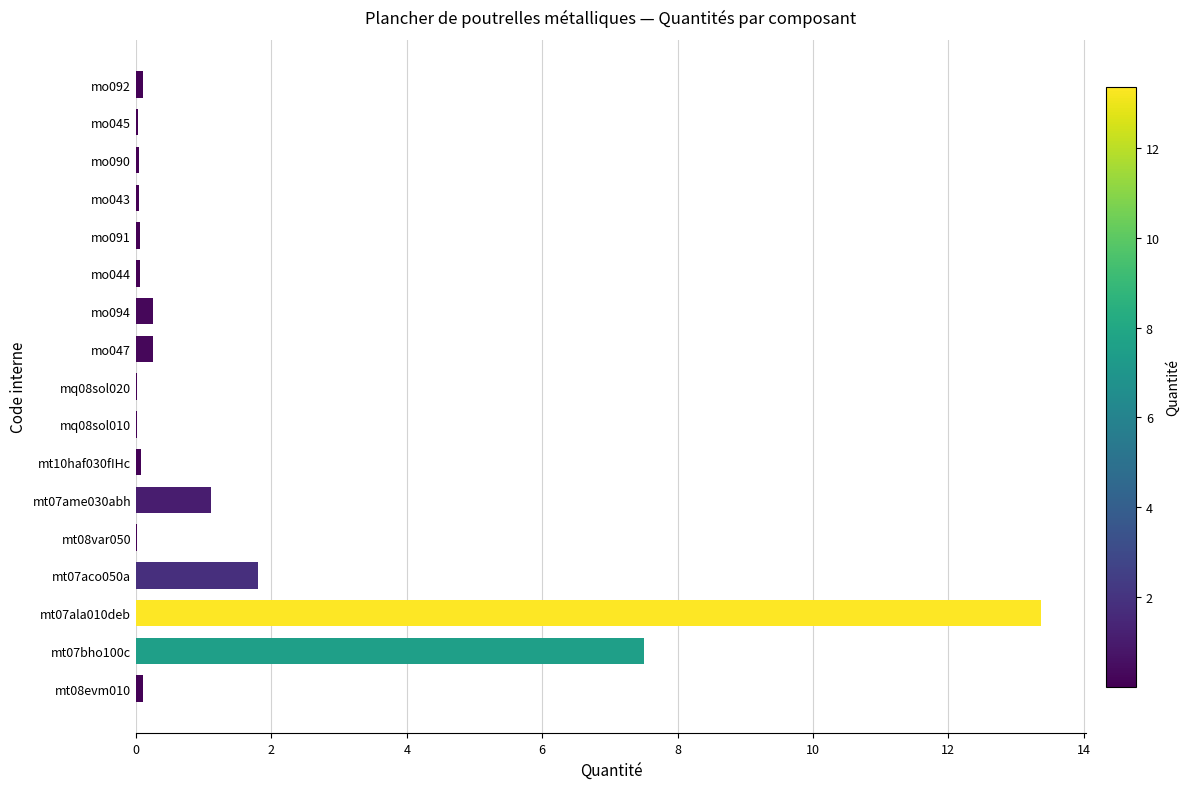

Where is the data nearest to the value 6?

mt07bho100c